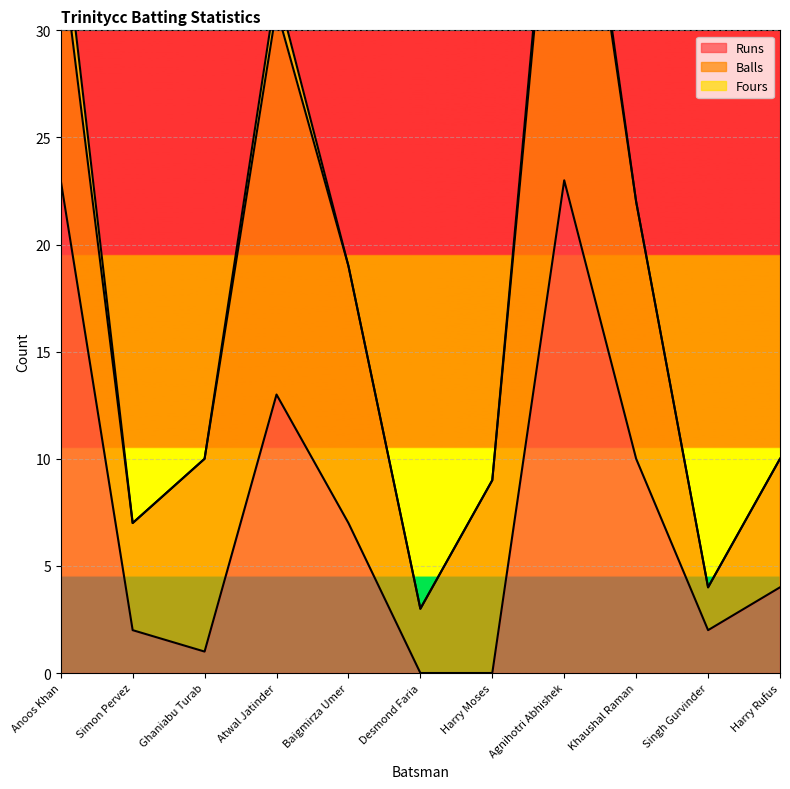

How many data points in Runs are less than 4?

5